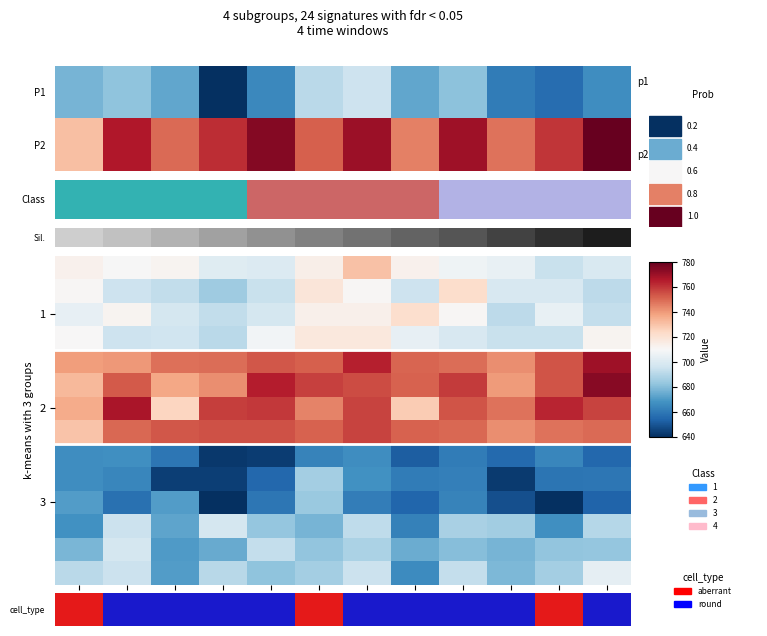

The 1 series shows 1221.0 at 00:06. True or false?

False